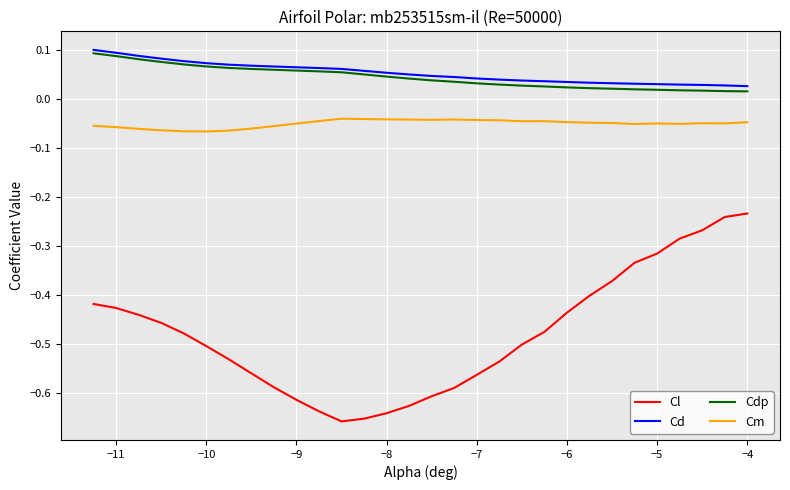

What are all the series names shown in the legend?

Cl, Cd, Cdp, Cm